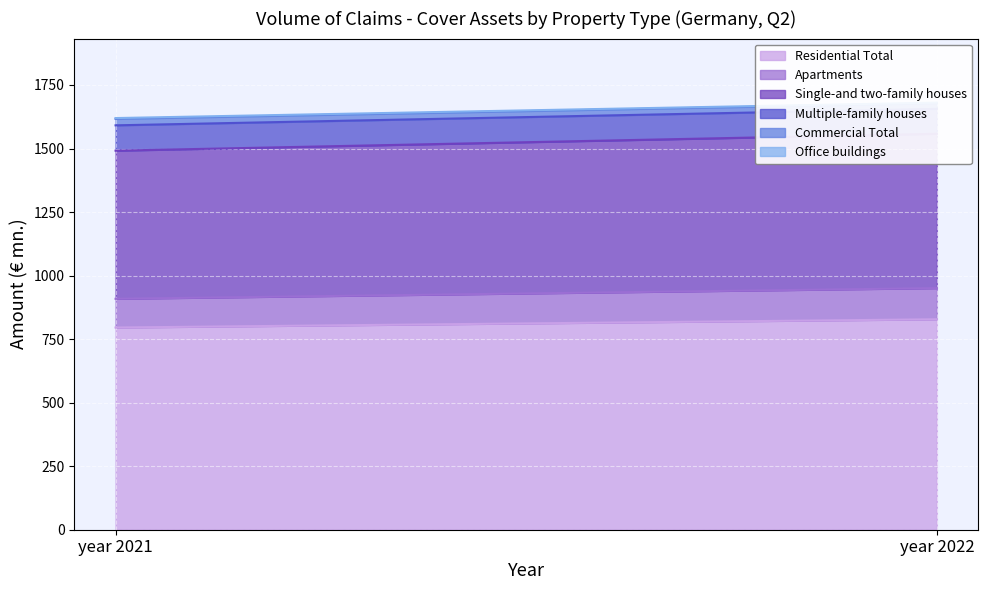

What is the sum of all Residential Total values?

1623.7